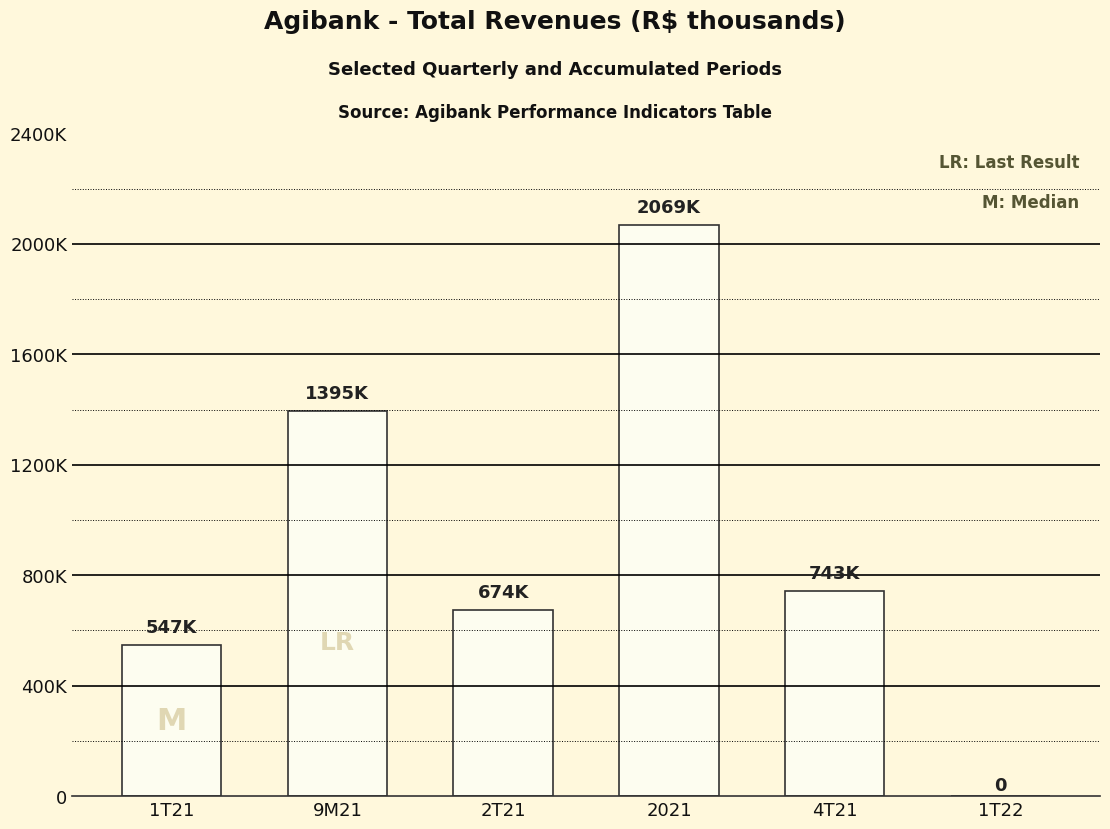

At which category does the chart reach its minimum across all series?

1T22